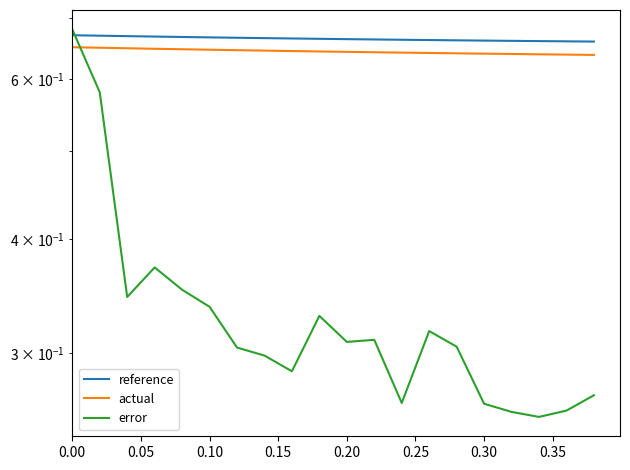

How many times do actual and error cross each other?

1